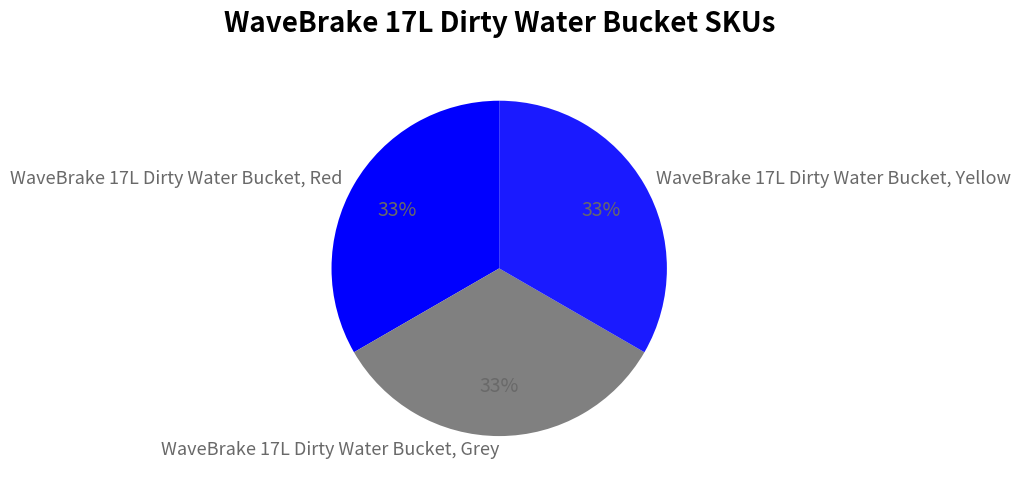

To the nearest percent, what is the combined percentage of WaveBrake 17L Dirty Water Bucket, Yellow and WaveBrake 17L Dirty Water Bucket, Grey?

67%